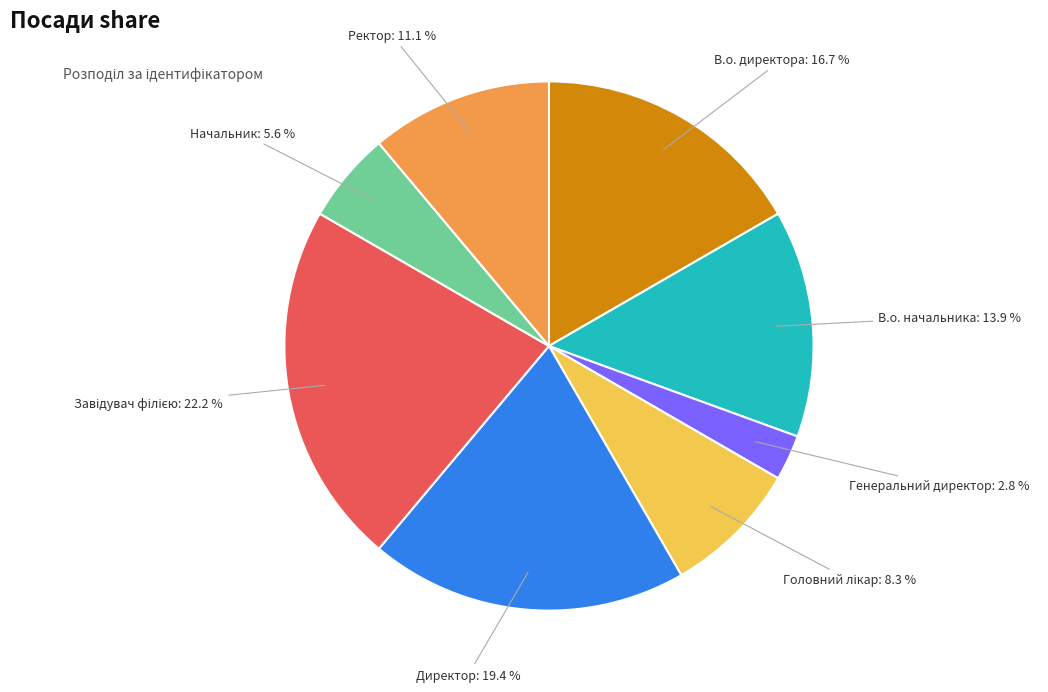

To the nearest percent, what percentage of the pie is Генеральний директор?

3%